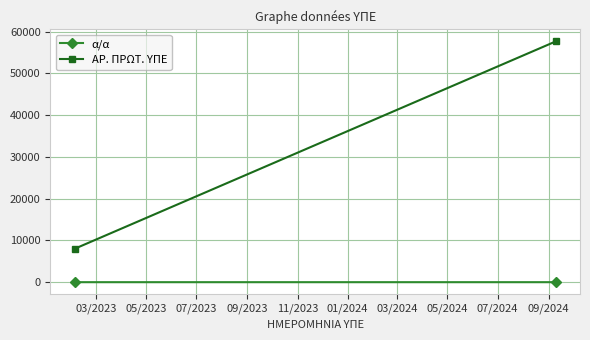

Reading left to right, extract all data points from this chart.

α/α: 1	2
ΑΡ. ΠΡΩΤ. ΥΠΕ: 7988	57663